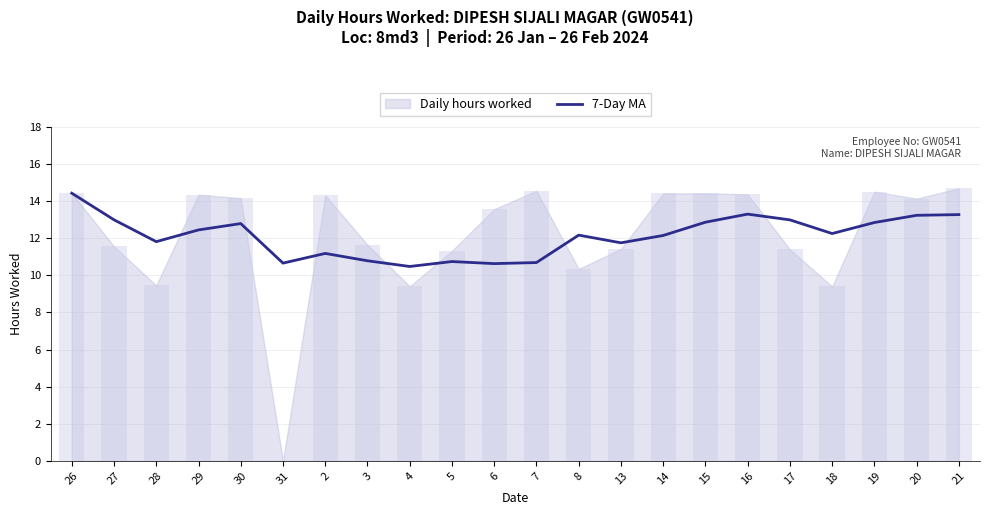

What is the change in value from 26 to 31?

-3.8